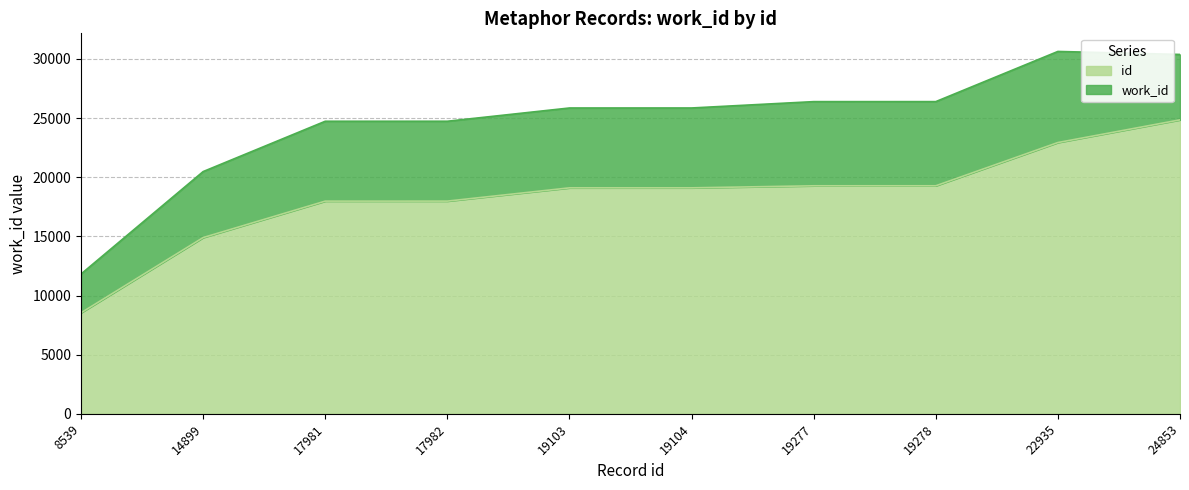

The chart shows a value of 22935 at 22935. True or false?

True